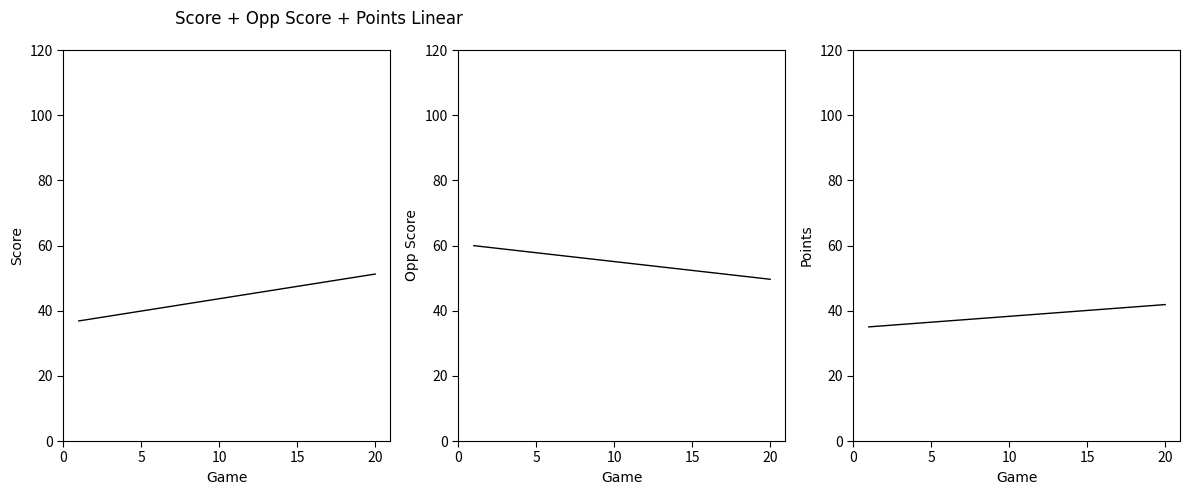

Reading right to left, transcribe all the data shown in this chart.

Score: 51.2	50.5	49.7	49.0	48.2	47.5	46.7	45.9	45.2	44.4	43.7	42.9	42.2	41.4	40.6	39.9	39.1	38.4	37.6	36.9
Opp Score: 49.6	50.2	50.7	51.3	51.8	52.4	52.9	53.4	54.0	54.5	55.1	55.6	56.2	56.7	57.2	57.8	58.3	58.9	59.4	60.0
Points: 41.9	41.5	41.2	40.8	40.4	40.1	39.7	39.4	39.0	38.6	38.3	37.9	37.5	37.2	36.8	36.5	36.1	35.7	35.4	35.0